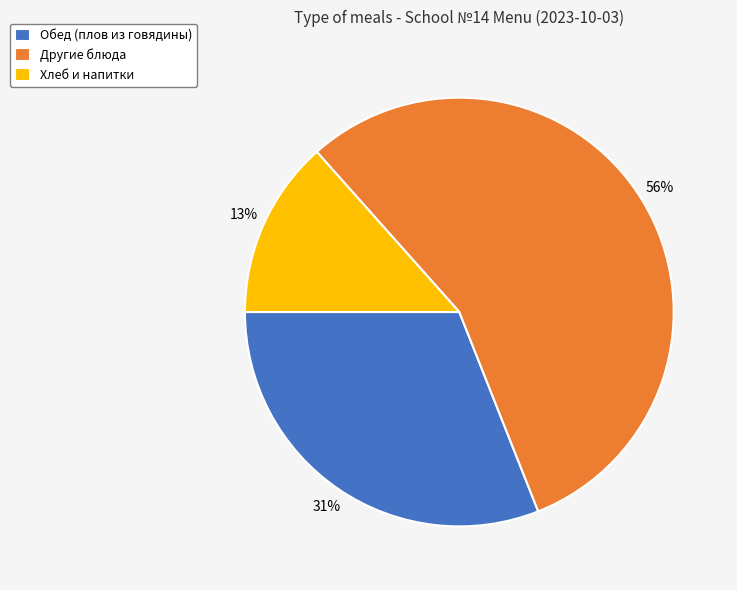

Is there a majority slice in this chart?

Yes